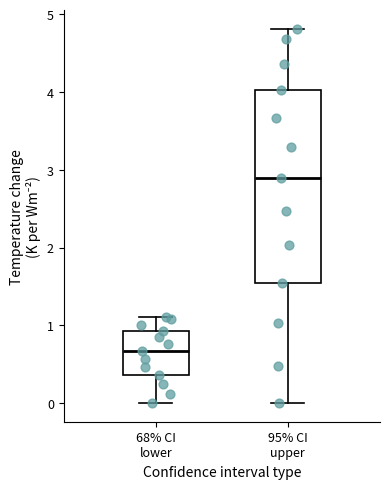

Where is the lower edge of the box for 95% CI upper on the y-axis? The values are not printed on the chart, so give them approximately, as read against the axis.

1.5